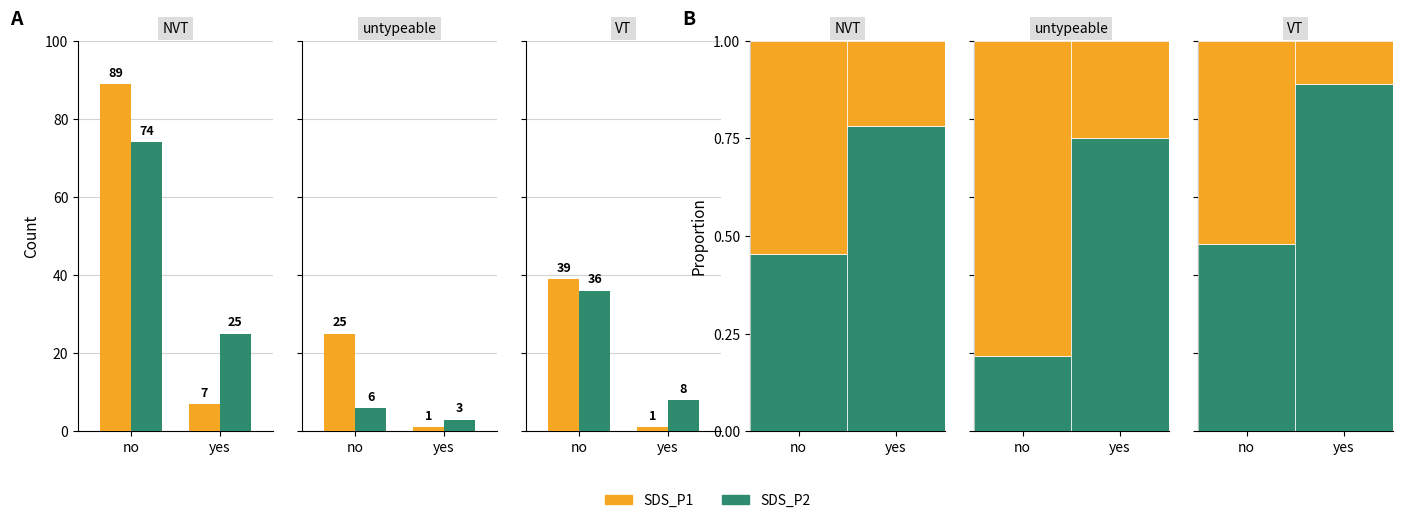

List the series in order of their overall mean, lowest first.

SDS_P1, SDS_P2